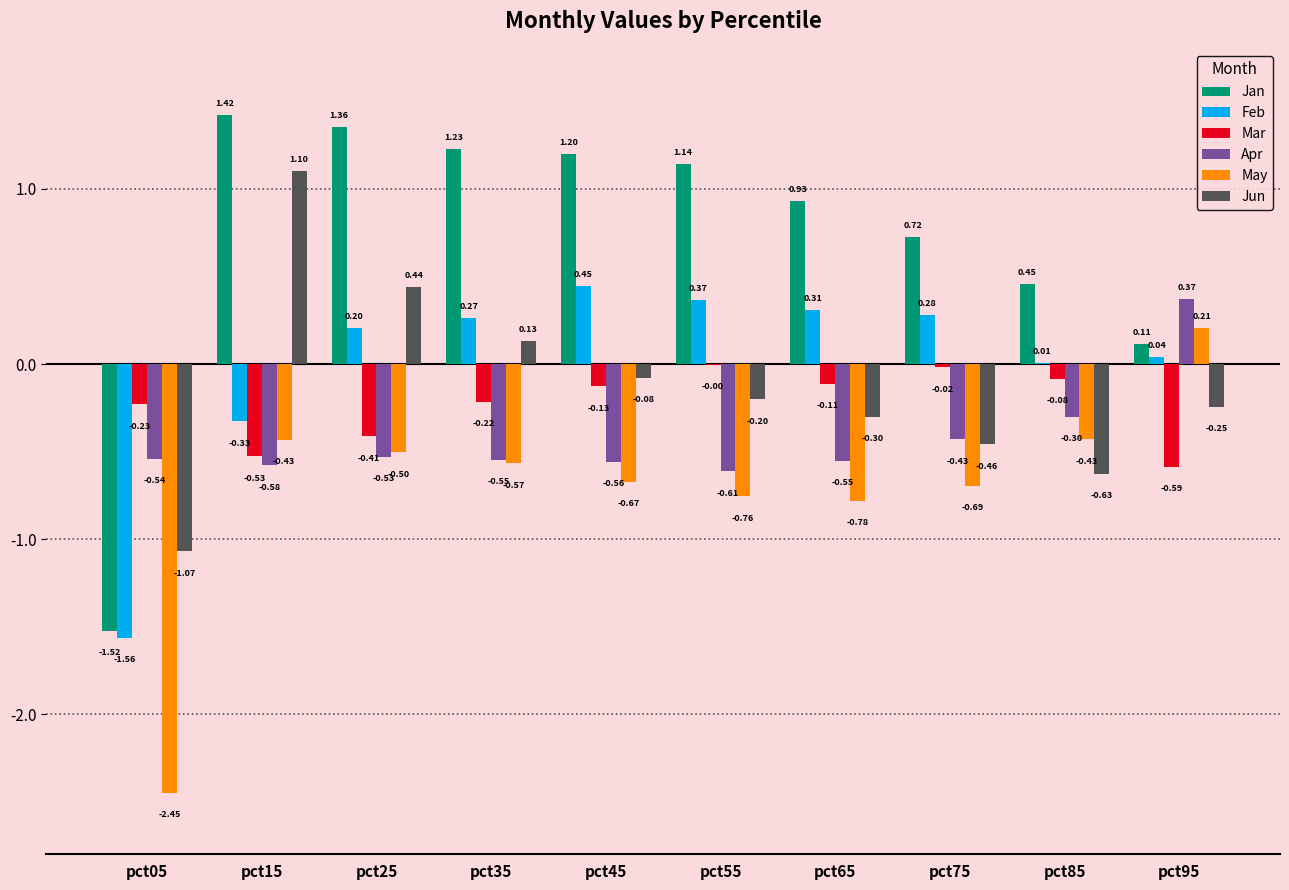

Which series changed the most between pct15 and pct35?

Jun